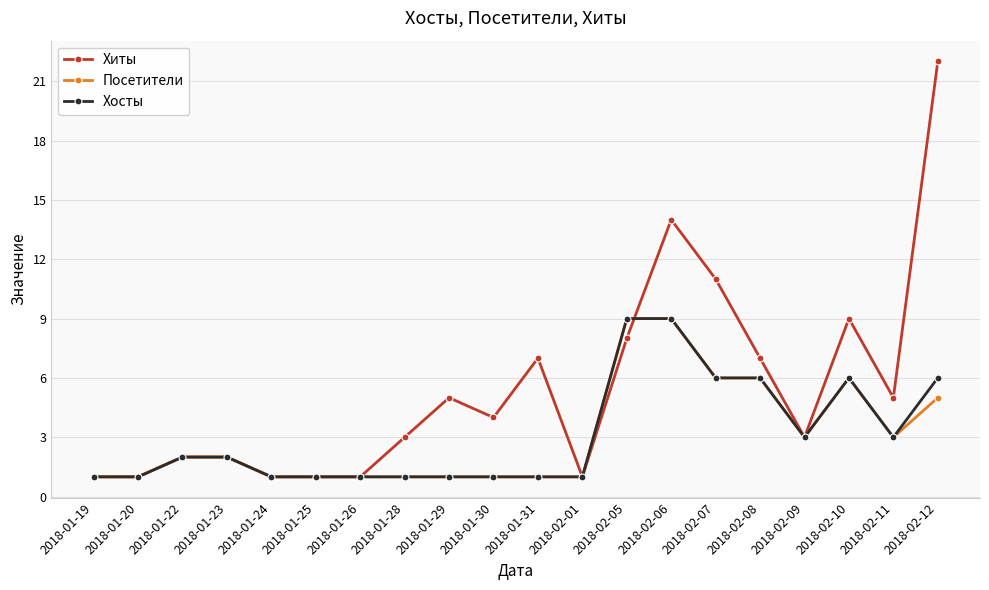

At 2018-02-12, list the series in order from smallest to largest.

Посетители, Хосты, Хиты